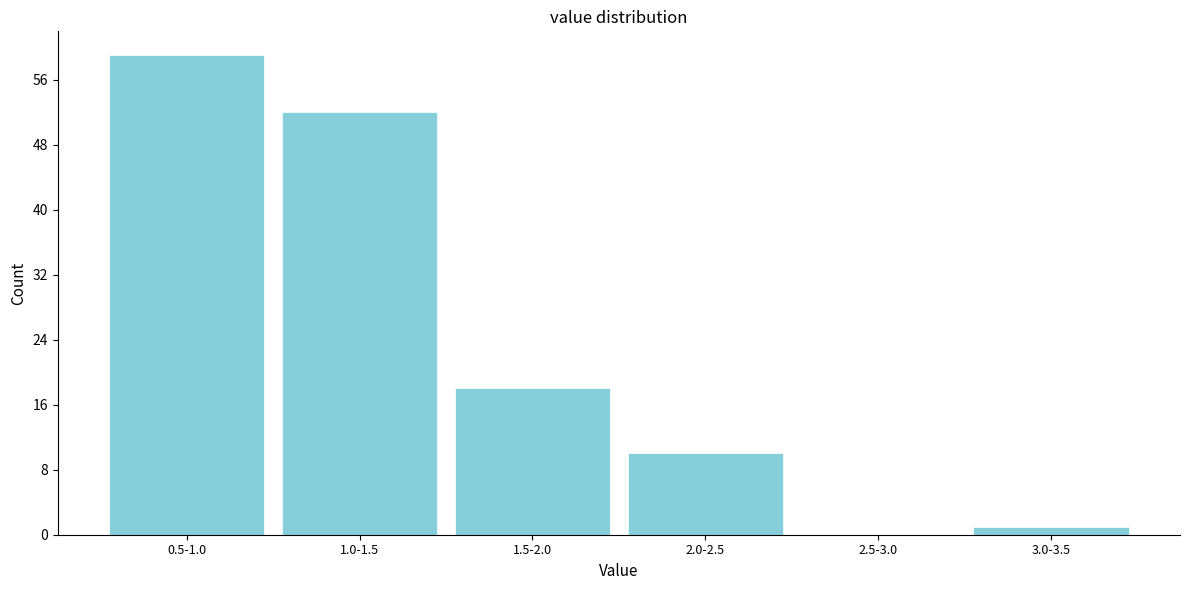

Reading right to left, extract all data points from this chart.

3.0-3.5=1	2.5-3.0=0	2.0-2.5=10	1.5-2.0=18	1.0-1.5=52	0.5-1.0=59